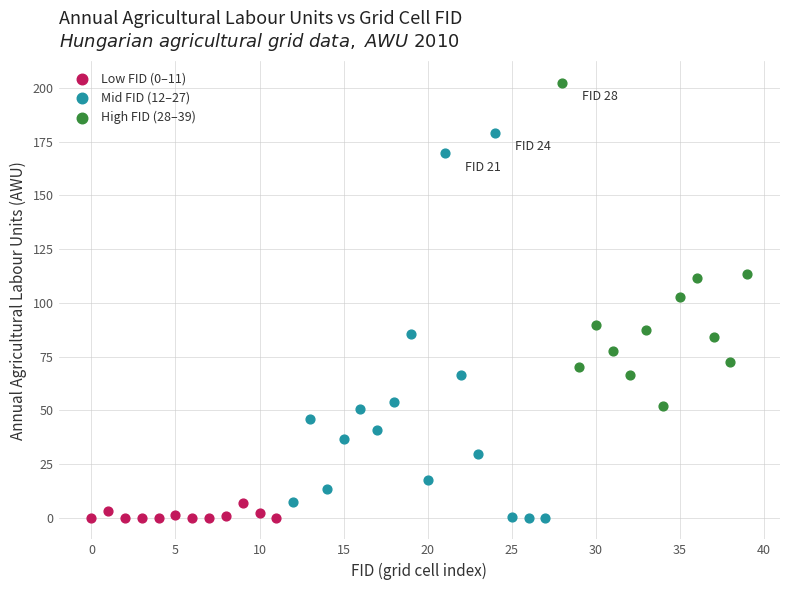

Which series has the largest Y range (max minus min)?

Mid FID (12–27)